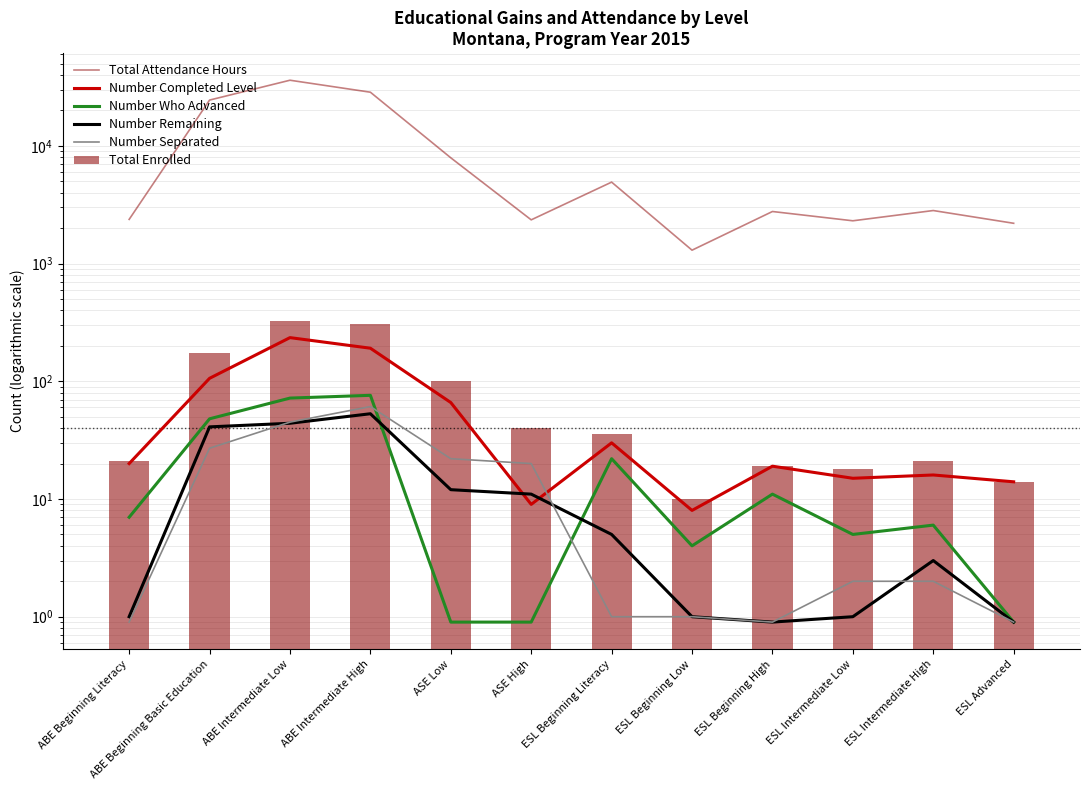

Which category has the highest value across all series?

ABE Intermediate Low